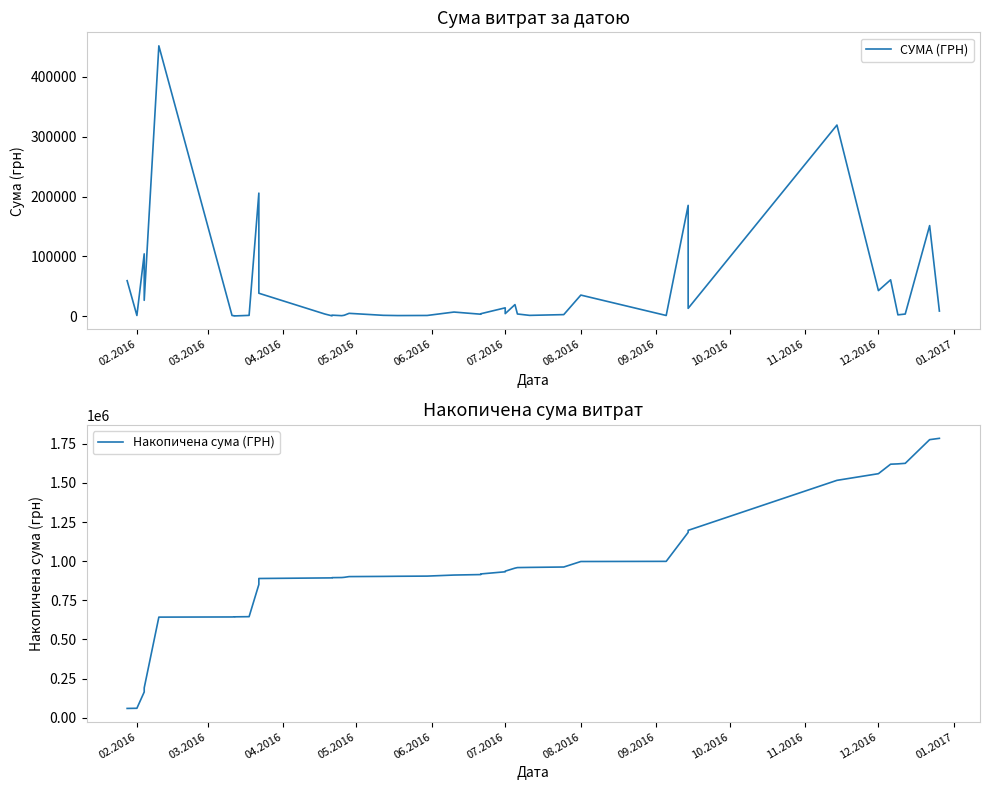

How many series are shown in this chart?

2